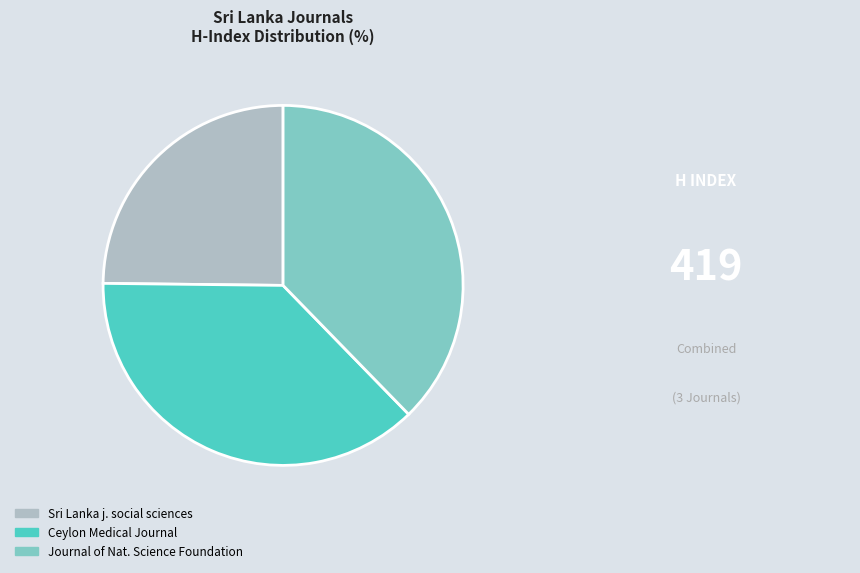

The Ceylon Medical Journal slice represents 37% of the pie. True or false?

True